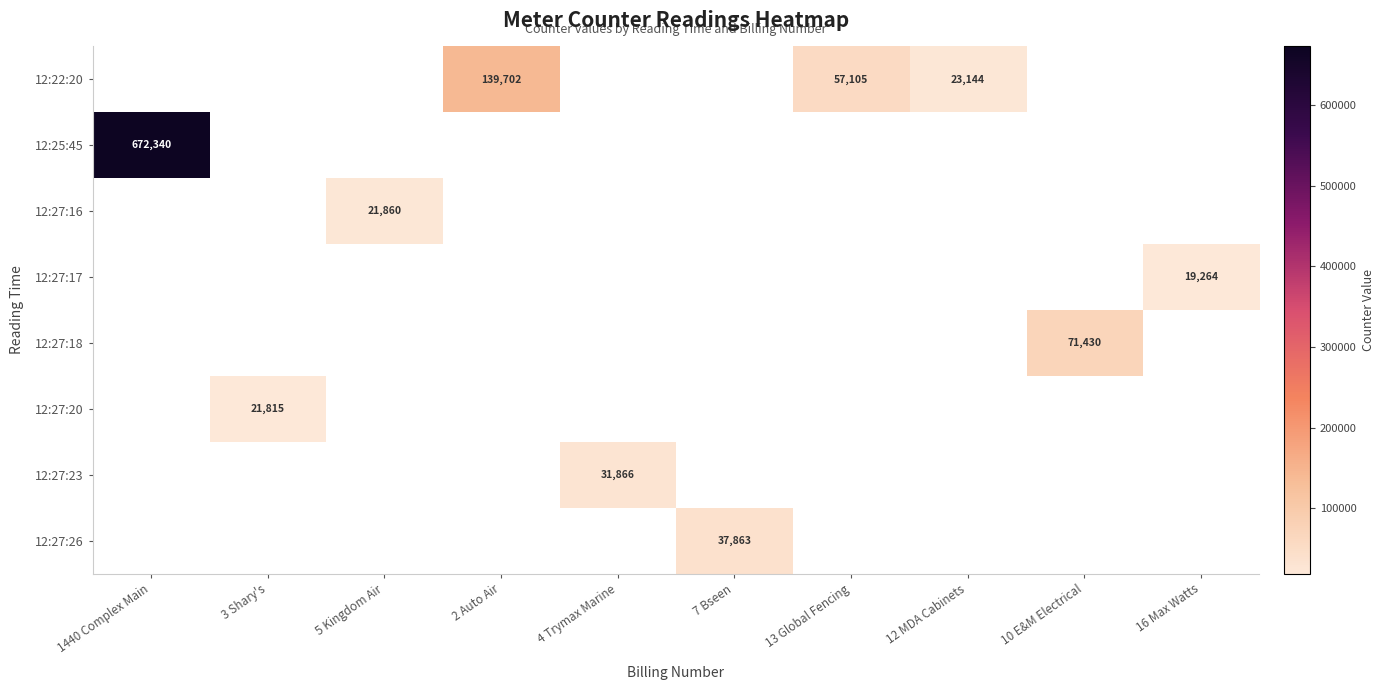

Which category has the lowest value in the 12:25:45 series?

1440 Complex Main